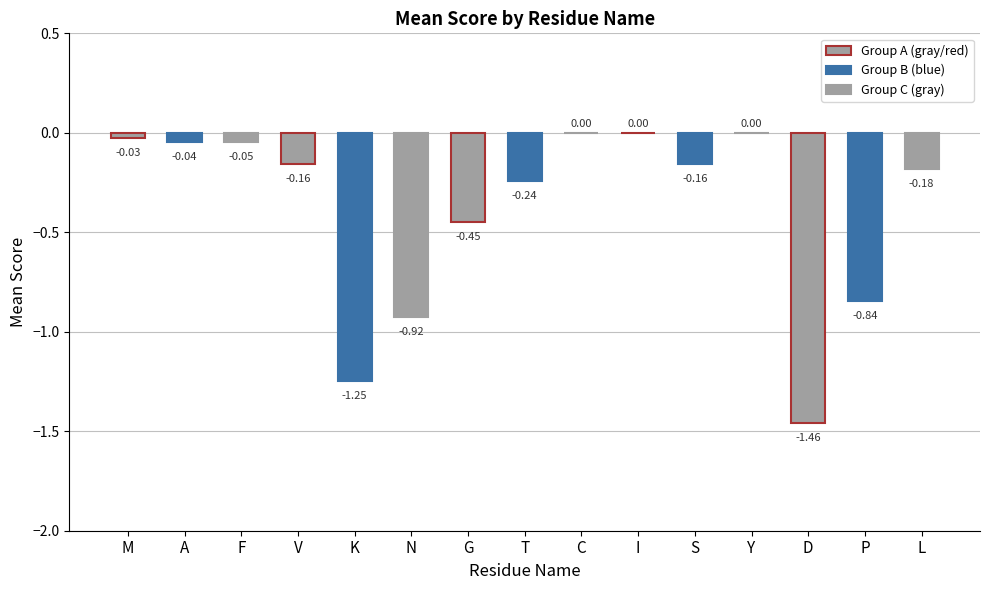

How many categories are shown in the chart?

5